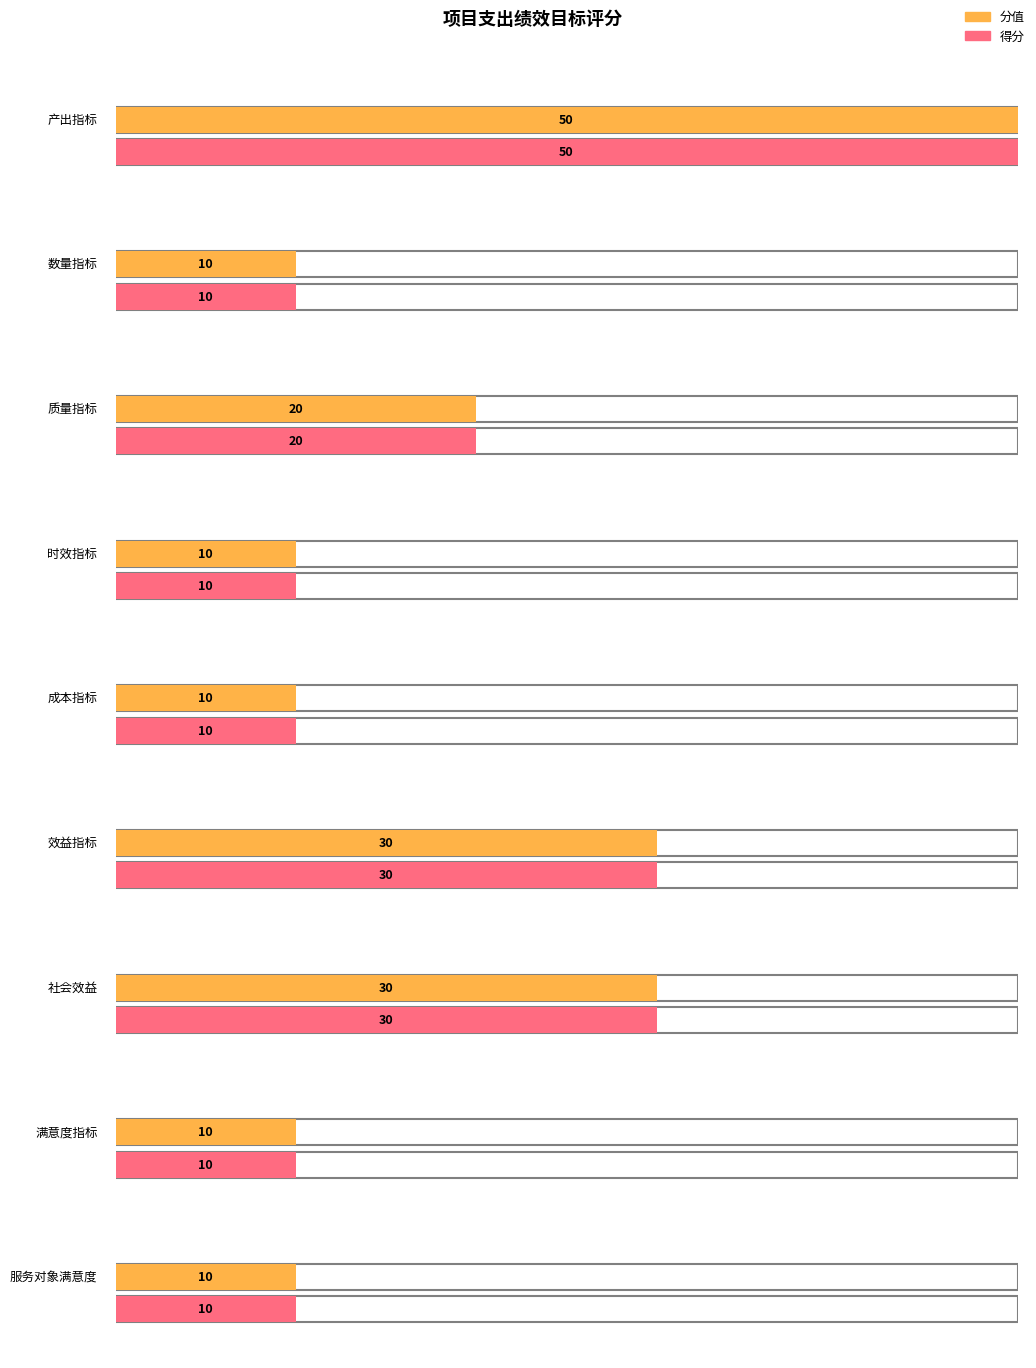

The 分值 series shows 13 at 服务对象满意度. True or false?

False